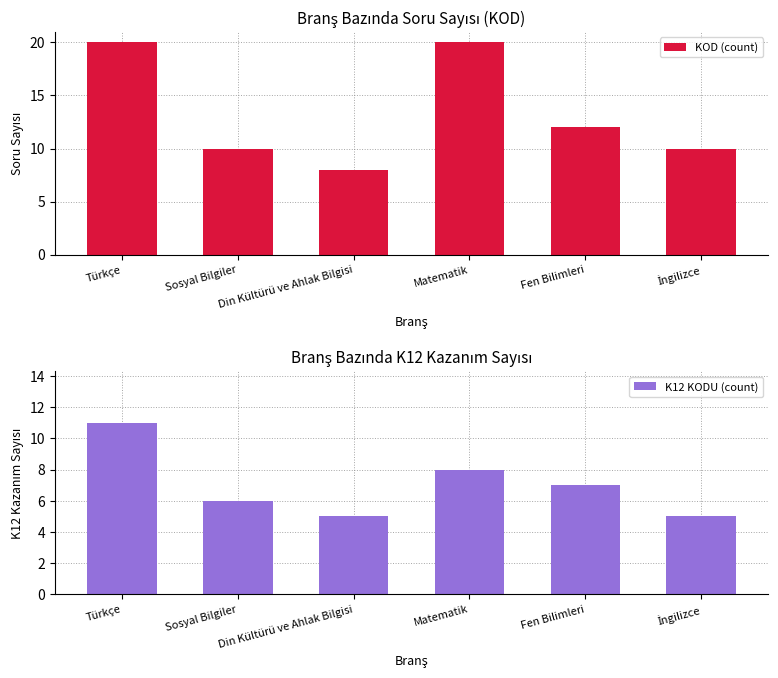

What is the value of the K12 KODU (count) bar at the 2nd from the left?

6